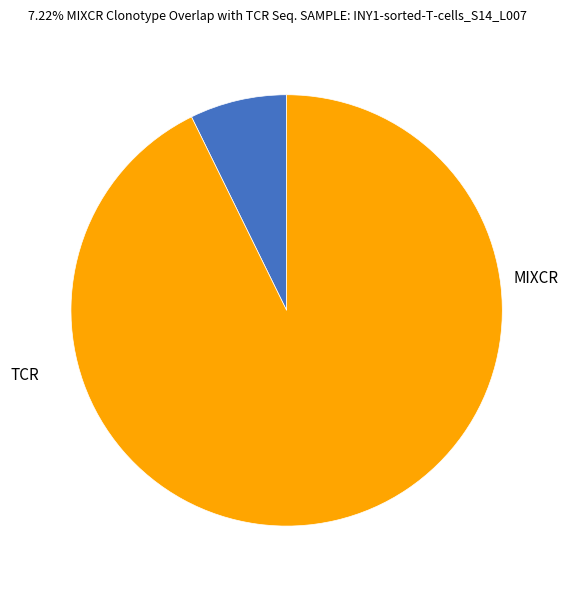

How many slices are in this pie chart?

2